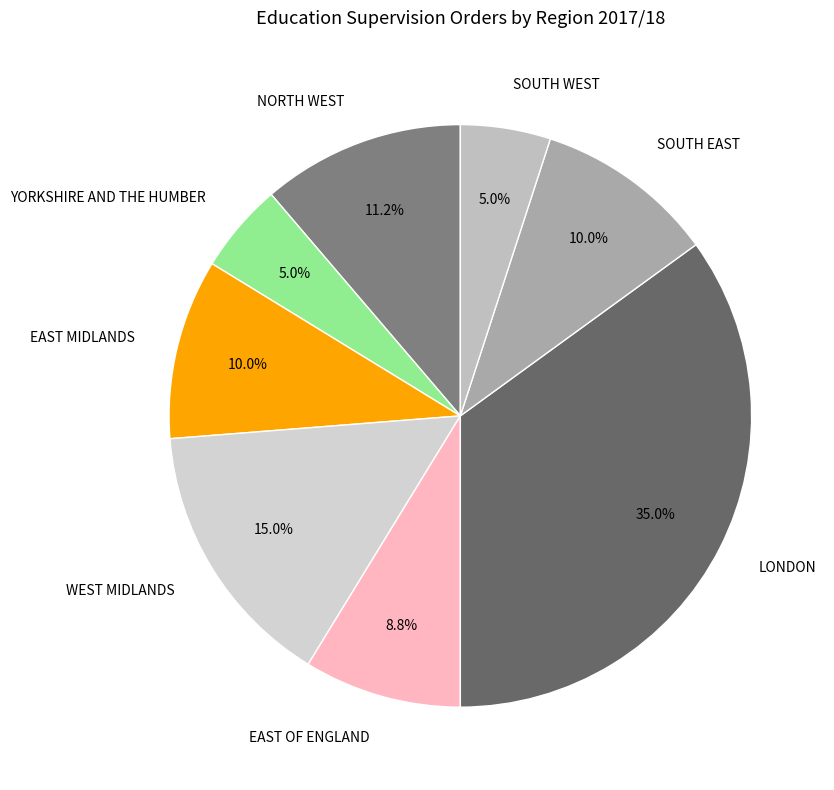

To the nearest percent, what portion does EAST MIDLANDS represent?

10%